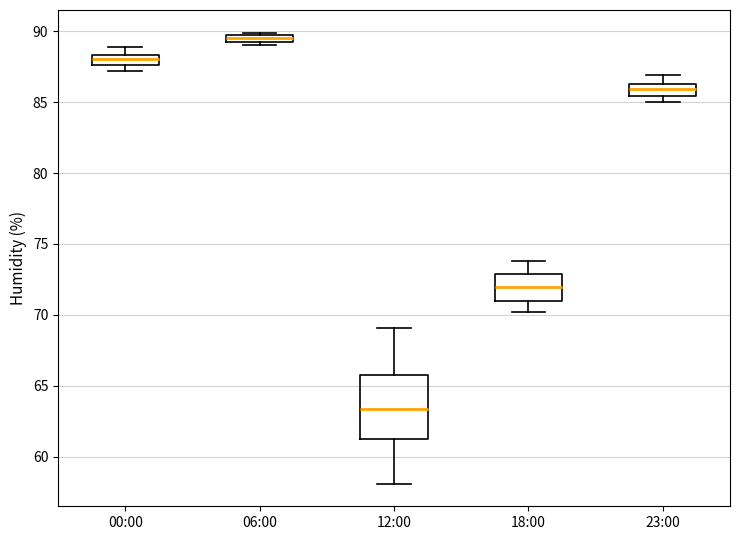

Which box is the tallest, from its lower edge to its upper edge?

12:00